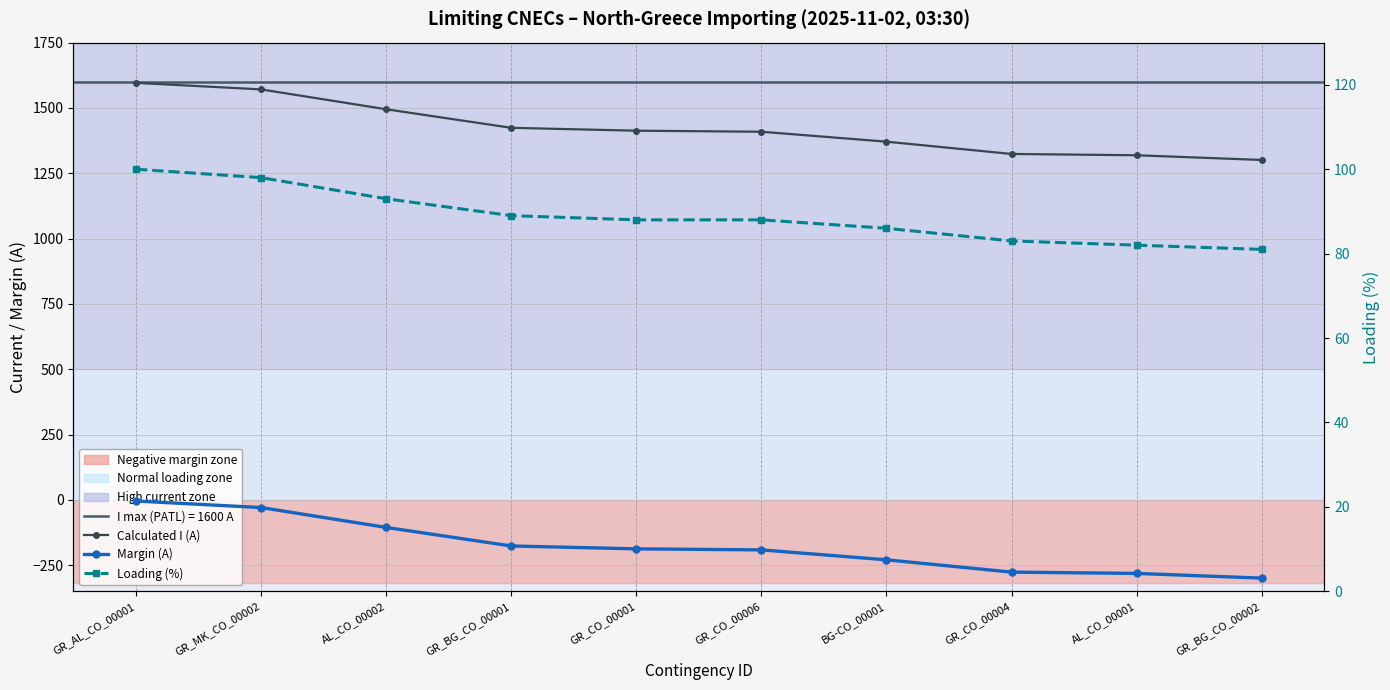

How many values in the Loading (%) series exceed 88?

4